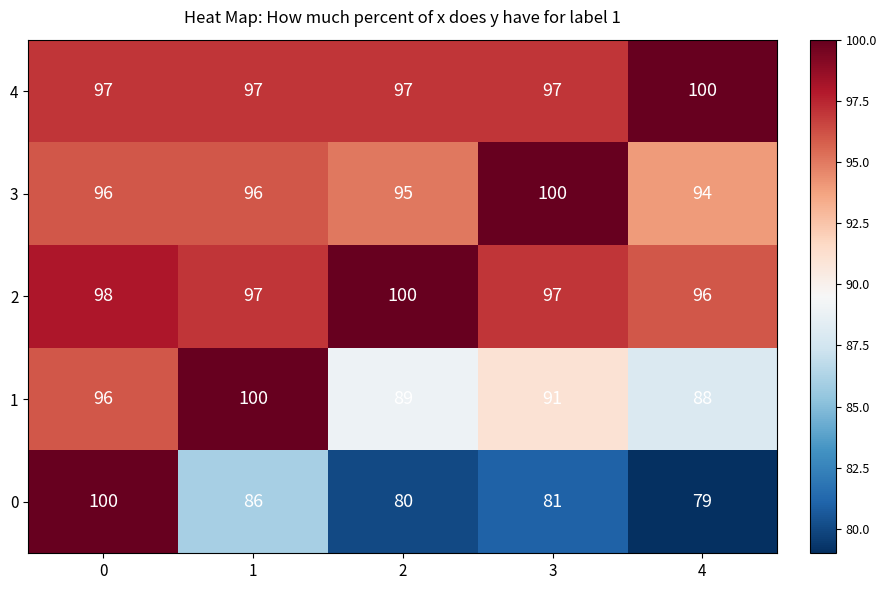

At how many categories does at least one series exceed 82?

5